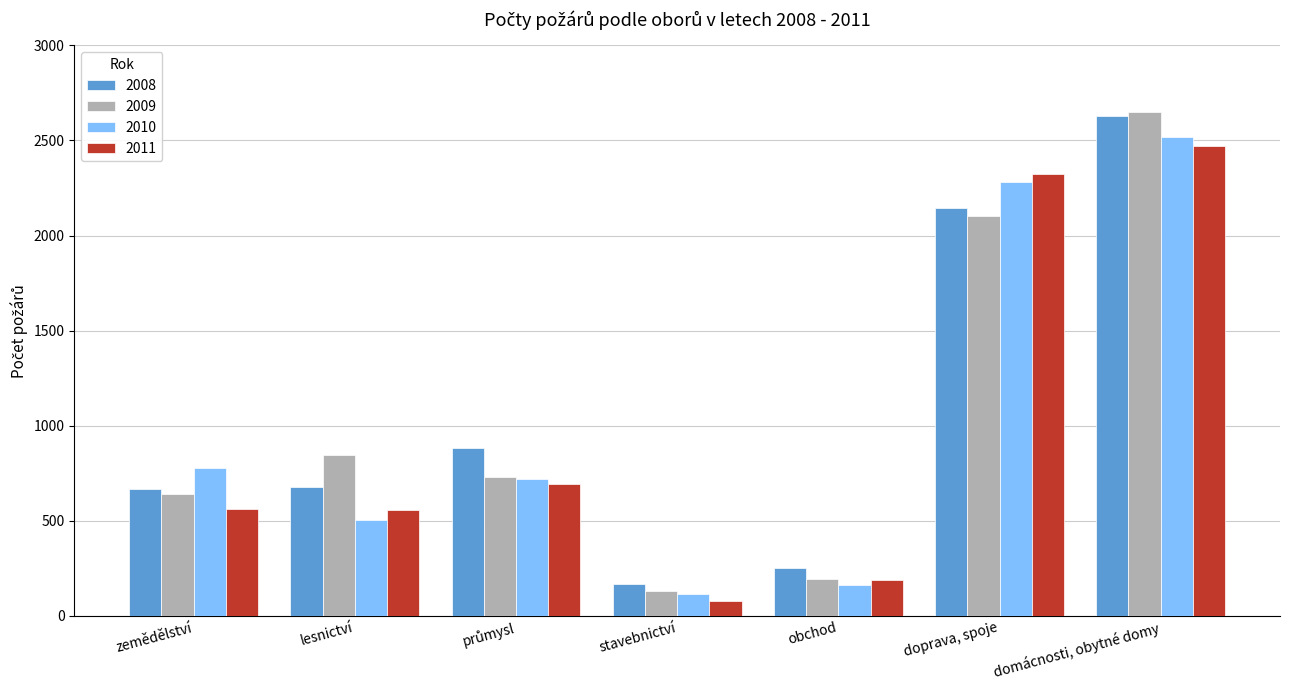

What is the label of the 3rd bar from the right?

obchod